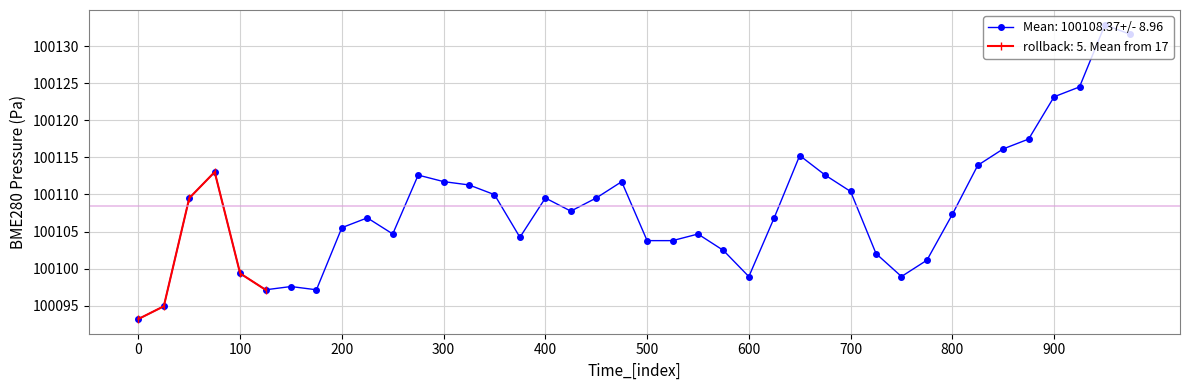

Read the value at 35.

100117.5